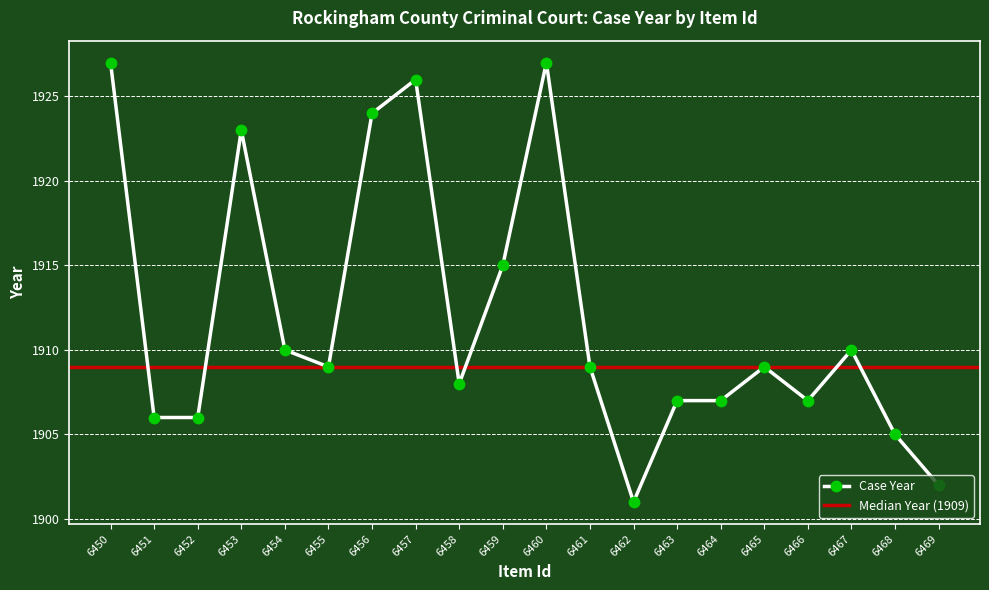

How many points are lower than both their immediate neighbors (excluding endpoints)?

4